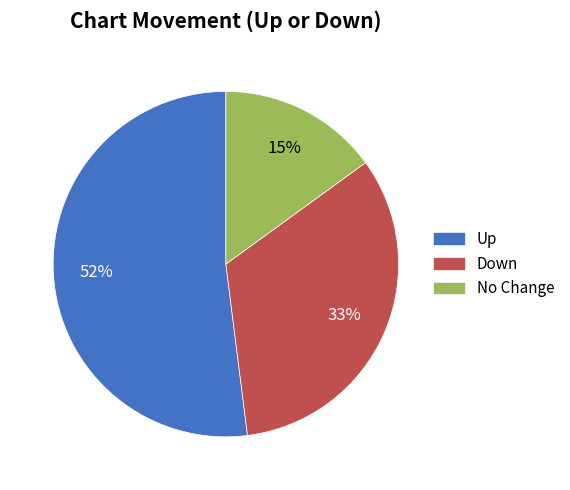

To the nearest percent, what is the difference between the No Change and Down slice percentages?

18%